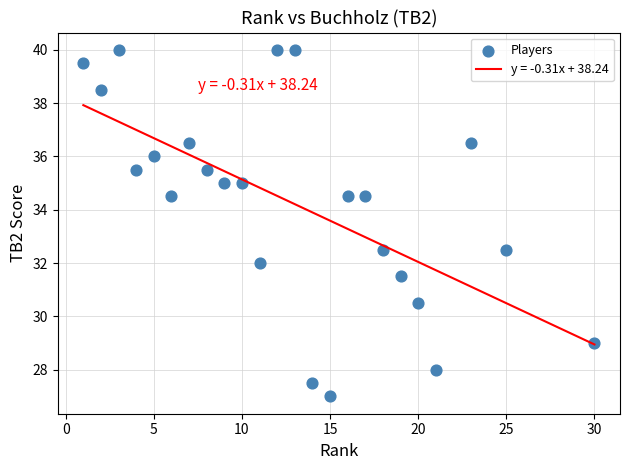

What is the range of X values (max minus min)?

29.0